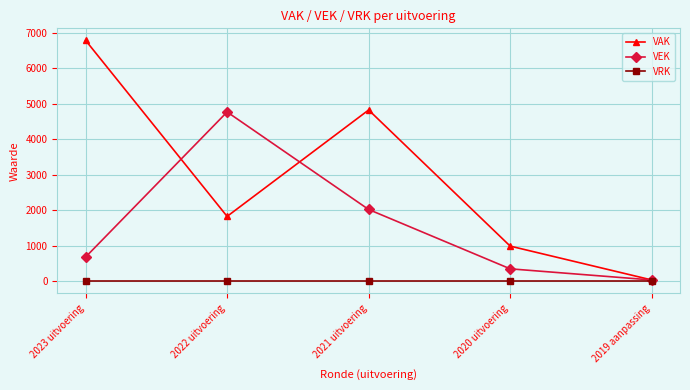

How many interior local valleys does the VAK series have?

1